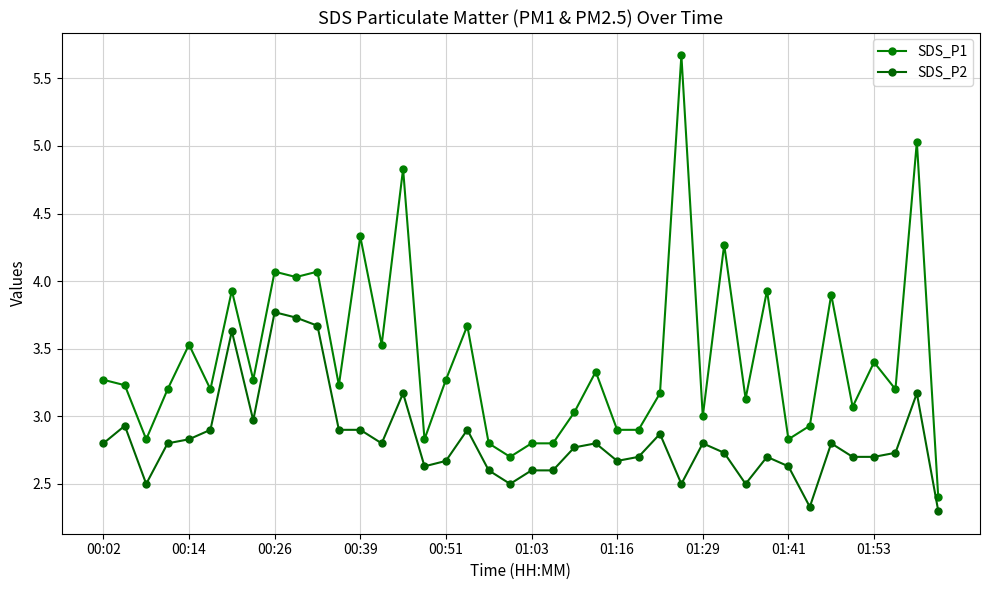

What is the greatest value displayed?

5.7